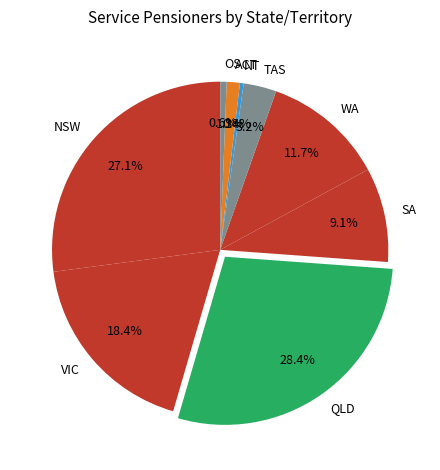

Which slice is the largest?

QLD